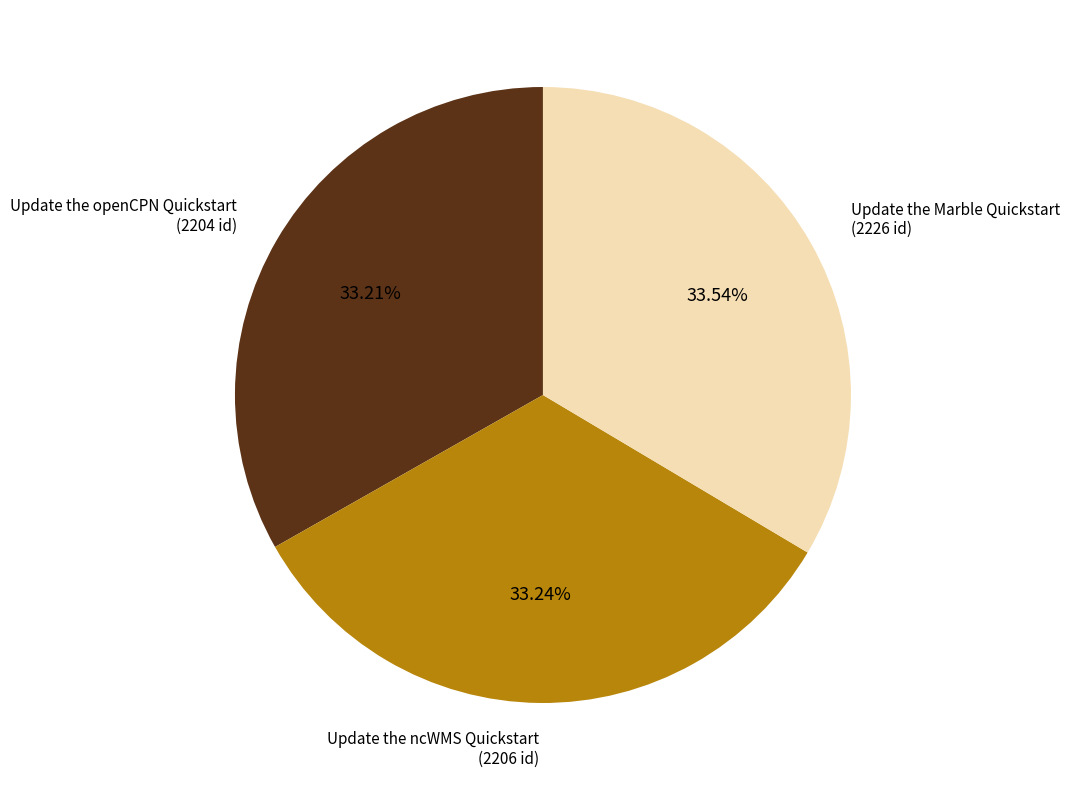

Is there any slice that represents more than half of the pie?

No